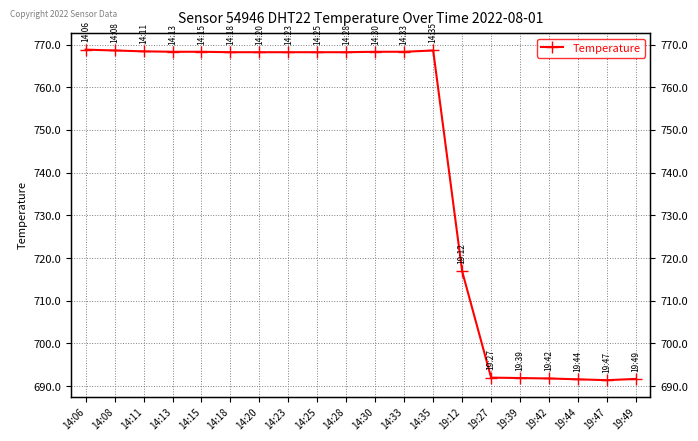

What is the label of the 17th point from the right?

14:13